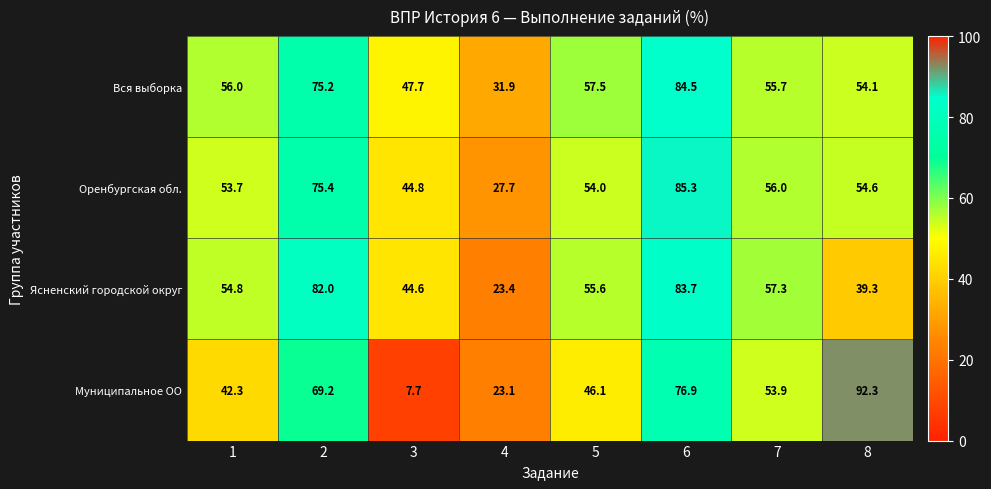

What is the total value across all series at 6?

330.4